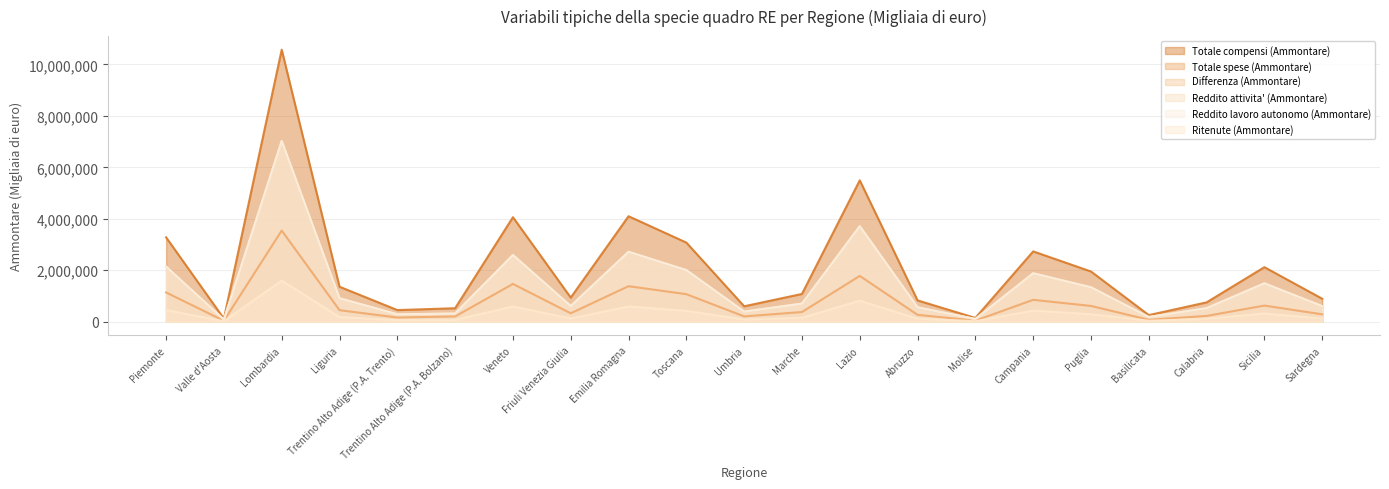

Reading left to right, extract all data points from this chart.

Totale compensi (Ammontare): Piemonte=3279746	Valle d'Aosta=119023	Lombardia=10574726	Liguria=1360324	Trentino Alto Adige (P.A. Trento)=452688	Trentino Alto Adige (P.A. Bolzano)=524271	Veneto=4063134	Friuli Venezia Giulia=937840	Emilia Romagna=4100665	Toscana=3076648	Umbria=600651	Marche=1080087	Lazio=5496006	Abruzzo=828909	Molise=147601	Campania=2733995	Puglia=1952705	Basilicata=257515	Calabria=752626	Sicilia=2120892	Sardegna=893433
Totale spese (Ammontare): Piemonte=1137993	Valle d'Aosta=37709	Lombardia=3544212	Liguria=448780	Trentino Alto Adige (P.A. Trento)=164271	Trentino Alto Adige (P.A. Bolzano)=205341	Veneto=1469234	Friuli Venezia Giulia=328054	Emilia Romagna=1381832	Toscana=1070932	Umbria=206901	Marche=376084	Lazio=1781636	Abruzzo=268084	Molise=42636	Campania=850974	Puglia=613884	Basilicata=75716	Calabria=225676	Sicilia=627733	Sardegna=288037
Differenza (Ammontare): Piemonte=2141752	Valle d'Aosta=81314	Lombardia=7030514	Liguria=911543	Trentino Alto Adige (P.A. Trento)=288417	Trentino Alto Adige (P.A. Bolzano)=318929	Veneto=2593900	Friuli Venezia Giulia=609787	Emilia Romagna=2718833	Toscana=2005716	Umbria=393750	Marche=704003	Lazio=3714370	Abruzzo=560825	Molise=104965	Campania=1883022	Puglia=1338821	Basilicata=181798	Calabria=526951	Sicilia=1493160	Sardegna=605396
Reddito attivita' (Ammontare): Piemonte=2140977	Valle d'Aosta=81300	Lombardia=7026069	Liguria=911173	Trentino Alto Adige (P.A. Trento)=288162	Trentino Alto Adige (P.A. Bolzano)=317551	Veneto=2593222	Friuli Venezia Giulia=609576	Emilia Romagna=2718002	Toscana=2005321	Umbria=393667	Marche=703975	Lazio=3712596	Abruzzo=560802	Molise=104979	Campania=1882699	Puglia=1338446	Basilicata=181771	Calabria=526810	Sicilia=1492975	Sardegna=605222
Reddito lavoro autonomo (Ammontare): Piemonte=2140885	Valle d'Aosta=81300	Lombardia=7025795	Liguria=911147	Trentino Alto Adige (P.A. Trento)=288142	Trentino Alto Adige (P.A. Bolzano)=317545	Veneto=2593105	Friuli Venezia Giulia=609531	Emilia Romagna=2717875	Toscana=2005177	Umbria=393601	Marche=703893	Lazio=3712401	Abruzzo=560728	Molise=104968	Campania=1882589	Puglia=1338221	Basilicata=181752	Calabria=526747	Sicilia=1492786	Sardegna=605159
Ritenute (Ammontare): Piemonte=455018	Valle d'Aosta=16936	Lombardia=1599742	Liguria=180506	Trentino Alto Adige (P.A. Trento)=61680	Trentino Alto Adige (P.A. Bolzano)=69666	Veneto=592838	Friuli Venezia Giulia=125281	Emilia Romagna=591661	Toscana=420699	Umbria=86804	Marche=152889	Lazio=817784	Abruzzo=118149	Molise=22294	Campania=433759	Puglia=291085	Basilicata=39025	Calabria=113186	Sicilia=318149	Sardegna=127205